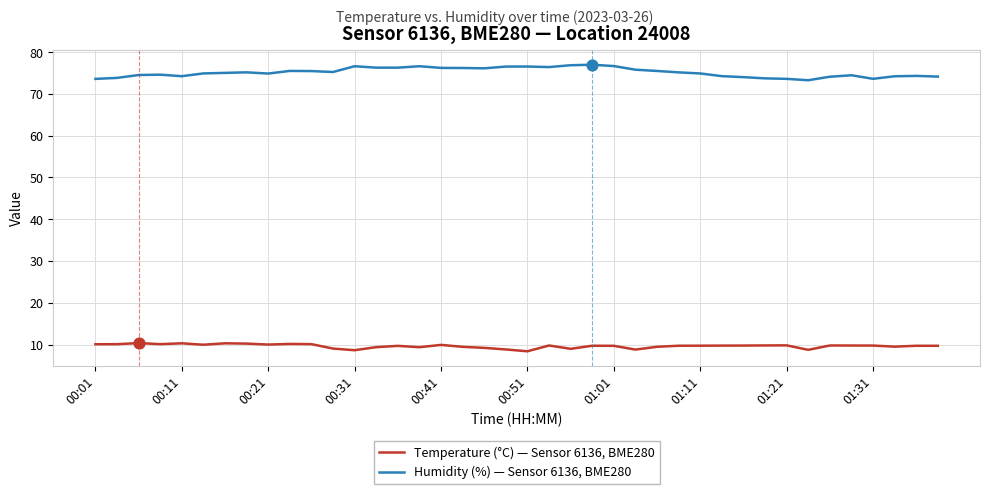

Which series has the largest total across all categories?

Humidity (%) — Sensor 6136, BME280